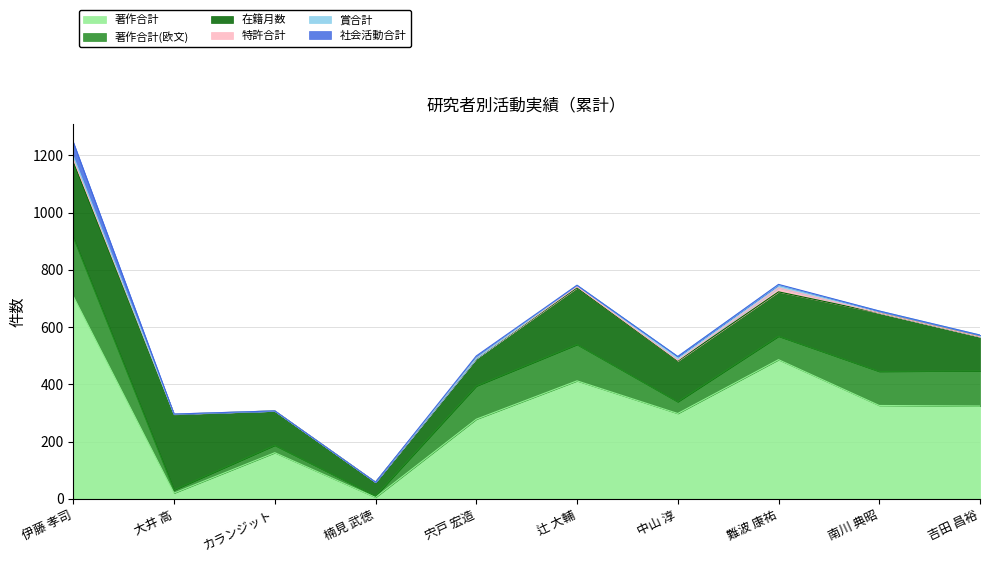

The 著作合計 series shows 486 at 難波 康祐. True or false?

True